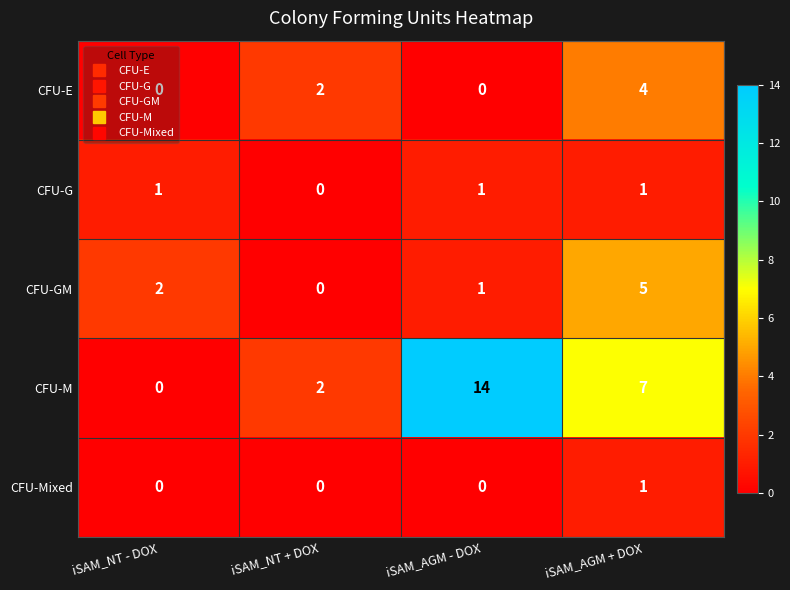

At which category is the sum across all series the highest?

iSAM_AGM + DOX